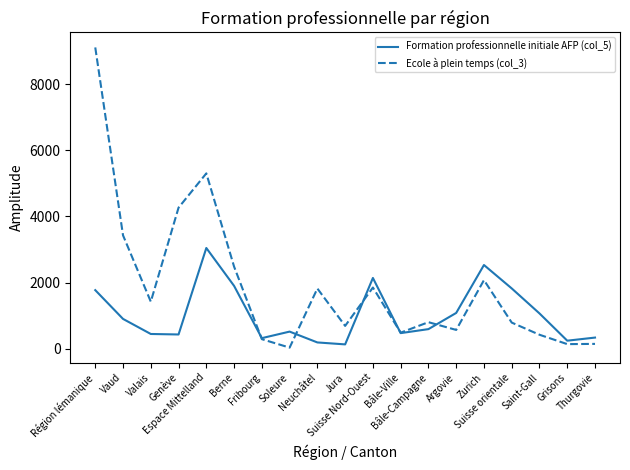

Count the number of data series in this chart.

2